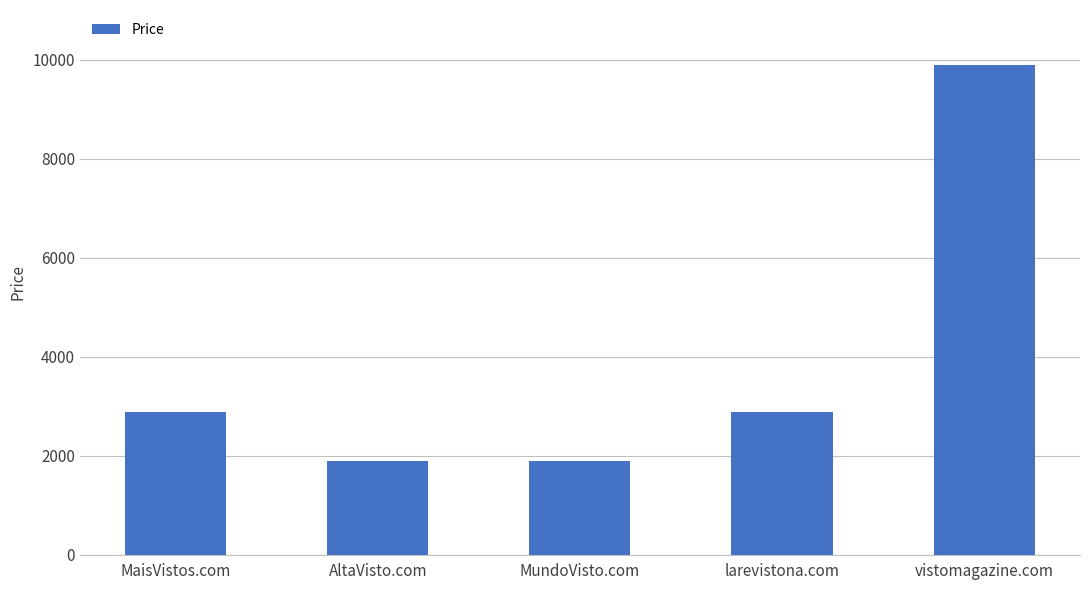

What is the sum of the values at larevistona.com and MundoVisto.com?

4776